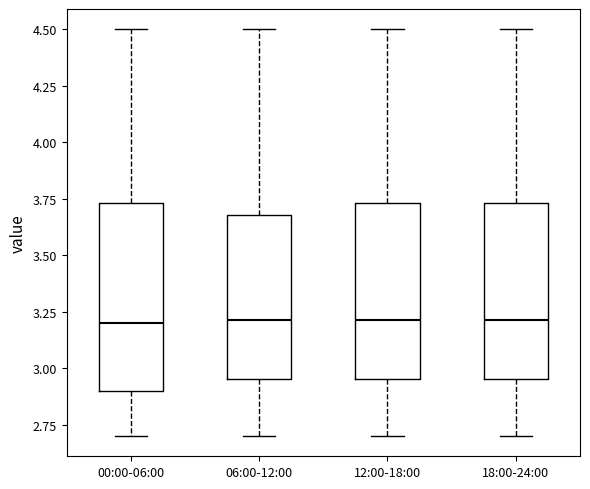

Where is the lower edge of the box for 12:00-18:00 on the y-axis? The values are not printed on the chart, so give them approximately, as read against the axis.

2.95